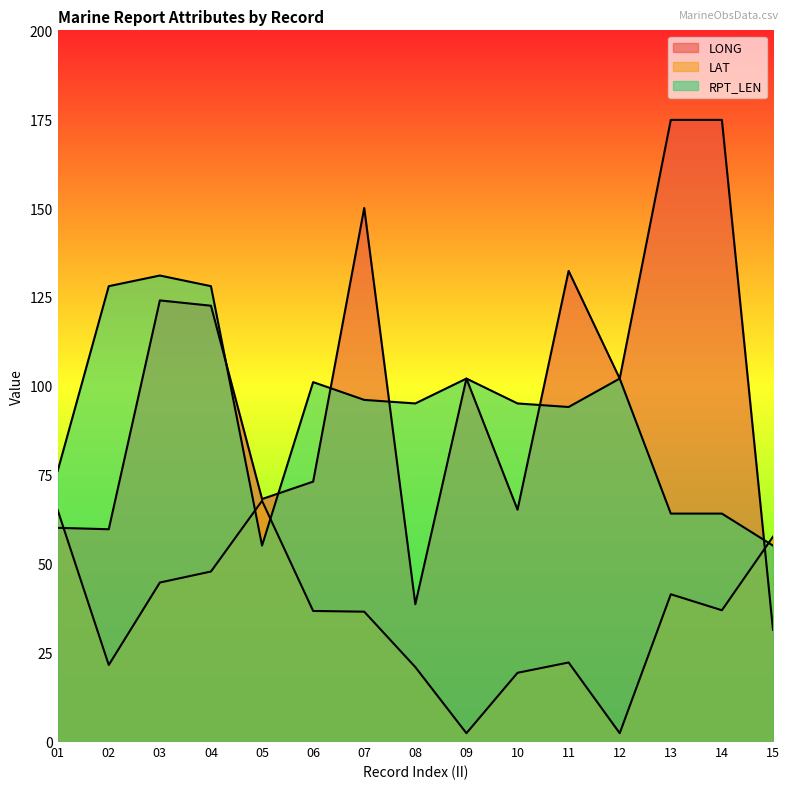

What is the total value across all series at 14?

275.6